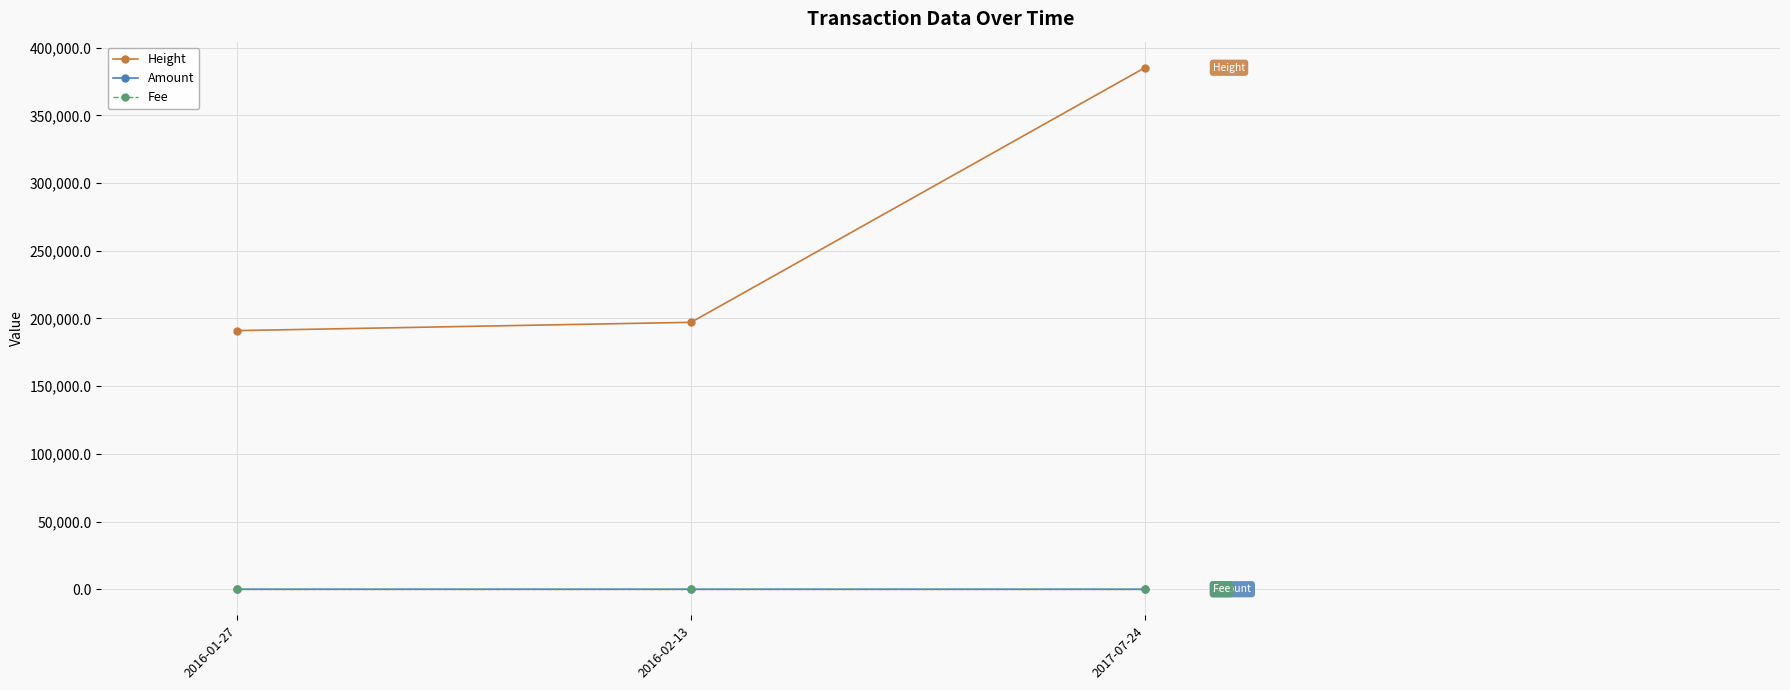

What is the difference between the maximum and minimum values in the Height series?

194143